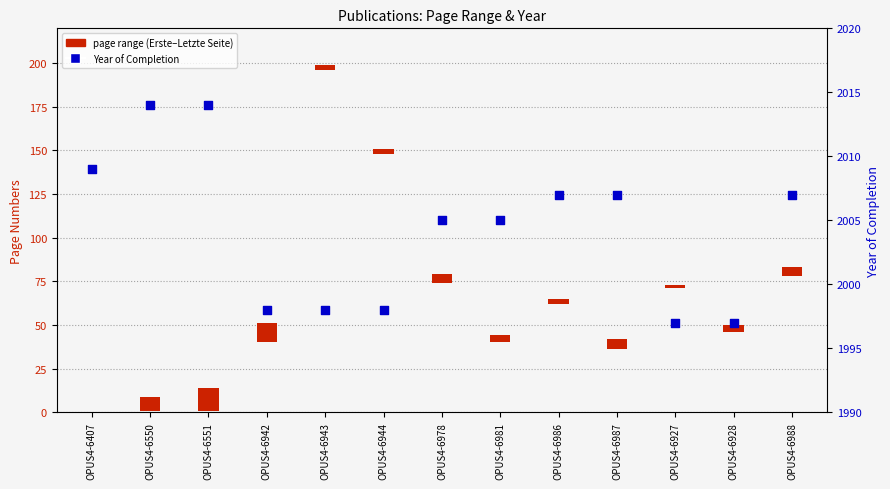

What is the change in value from OPUS4-6407 to OPUS4-6927?

-12